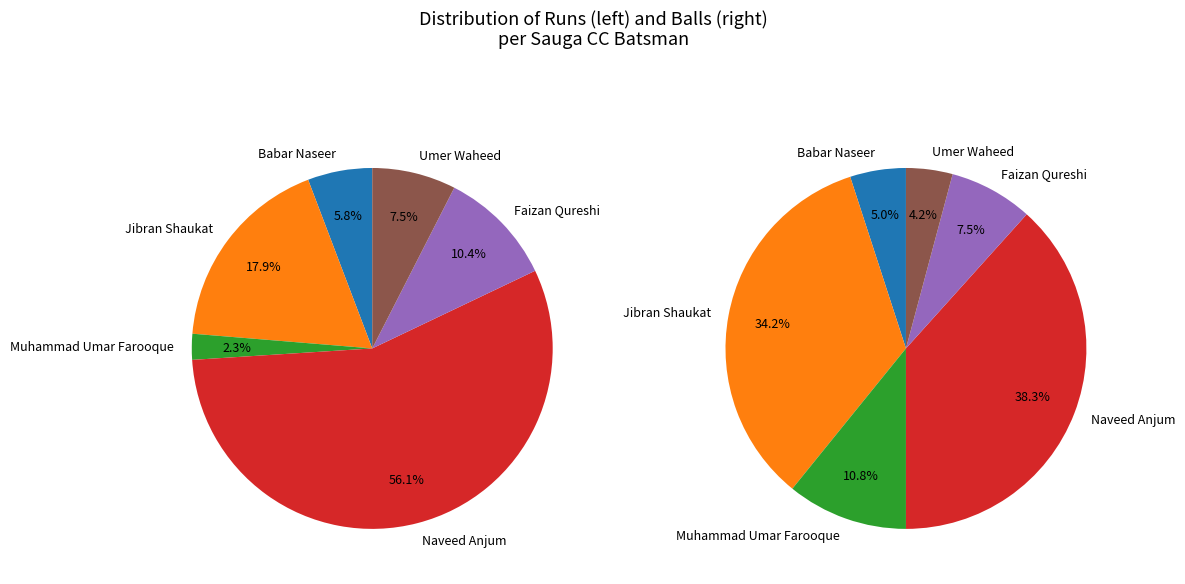

To the nearest percent, what is the difference between the Faizan Qureshi and Babar Naseer slice percentages?

2%